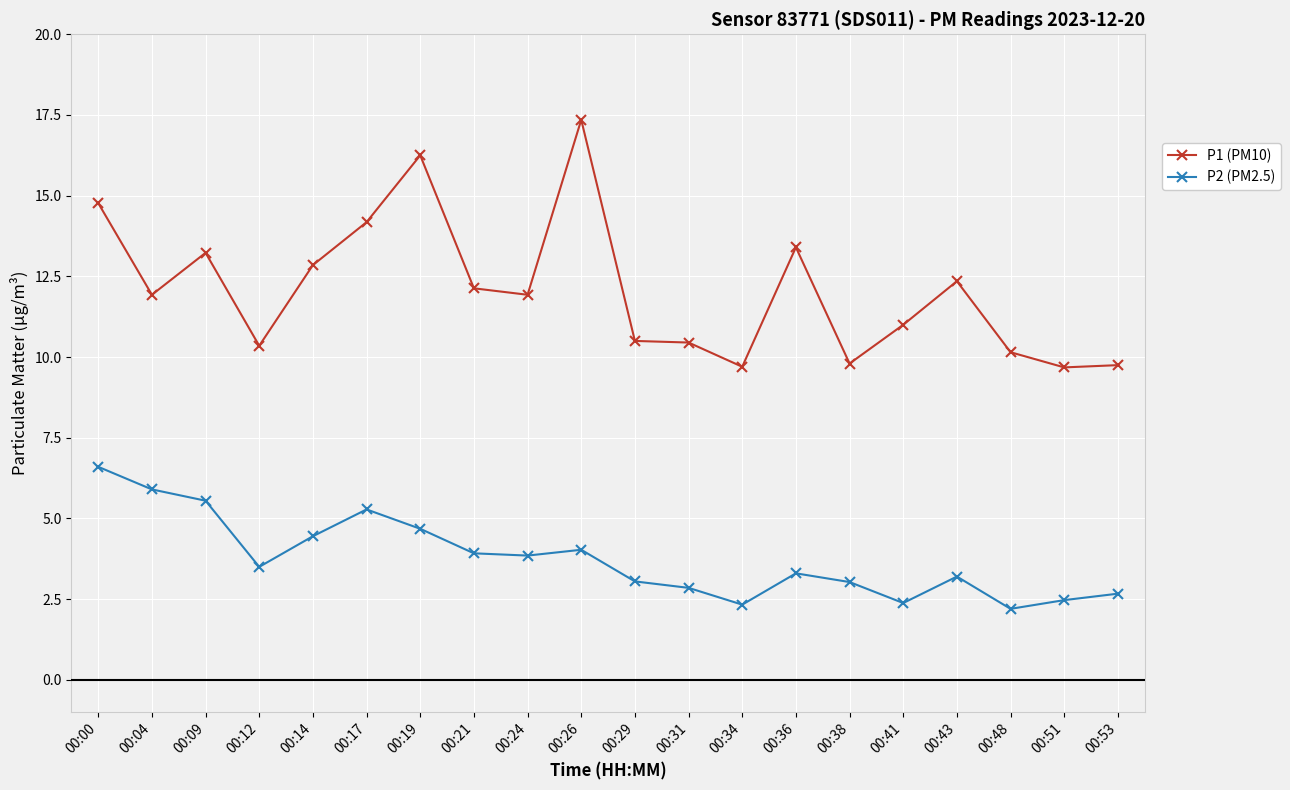

What is the average value of the P1 (PM10) series?

12.1